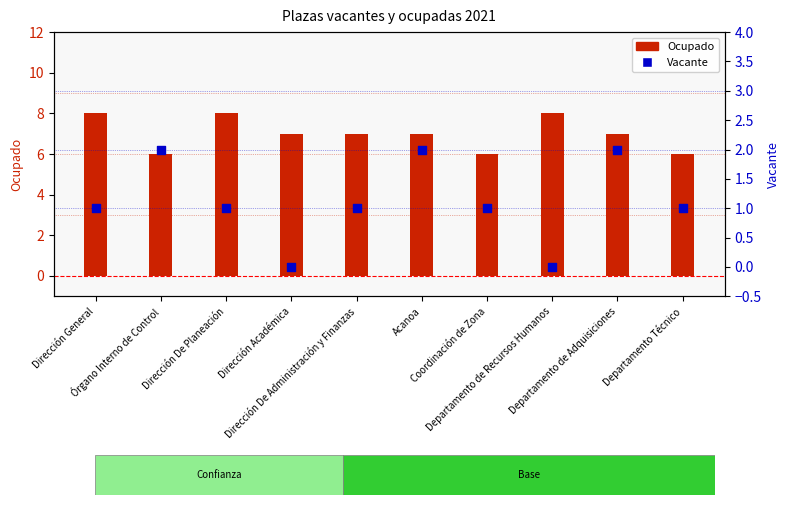

Is the value of Vacante at Departamento Técnico greater than the value of Ocupado at Coordinación de Zona?

No